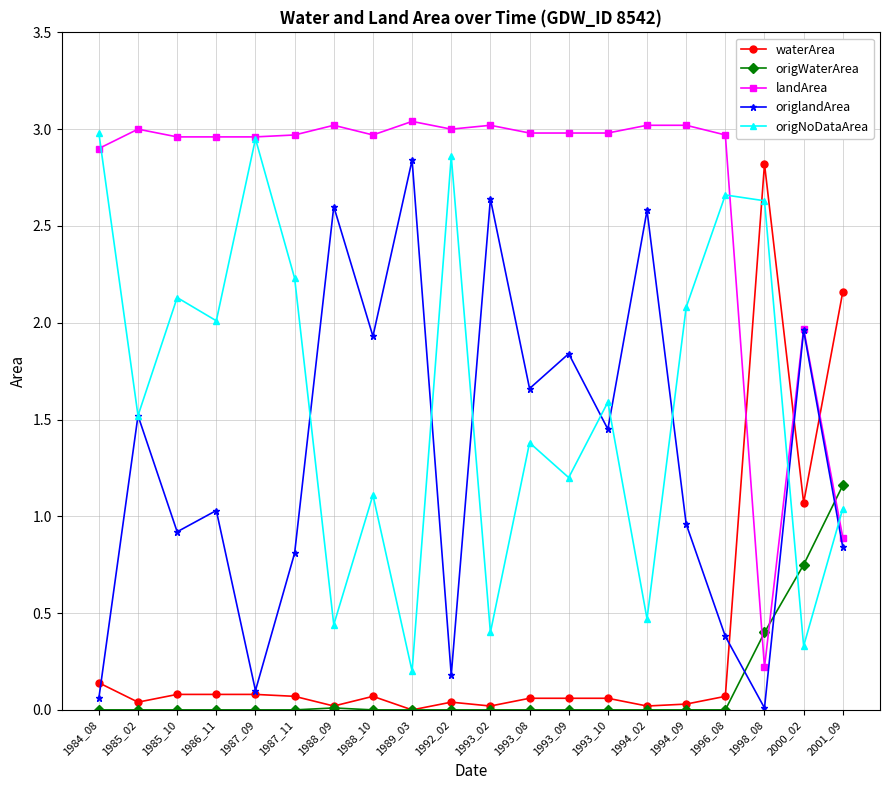

Where is the first local maximum for origNoDataArea?

1985_10